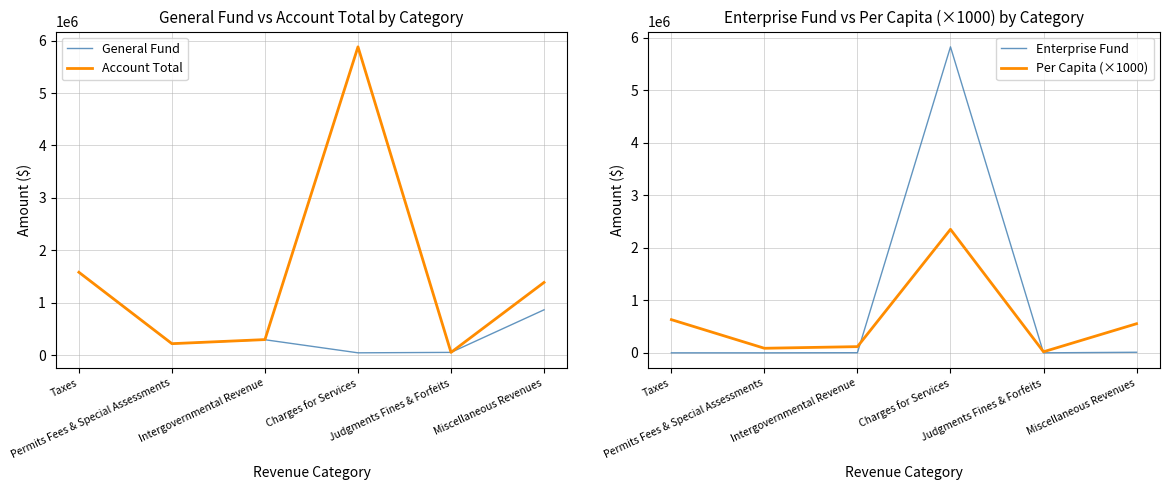

Is this an area chart (filled region under the line)?

No